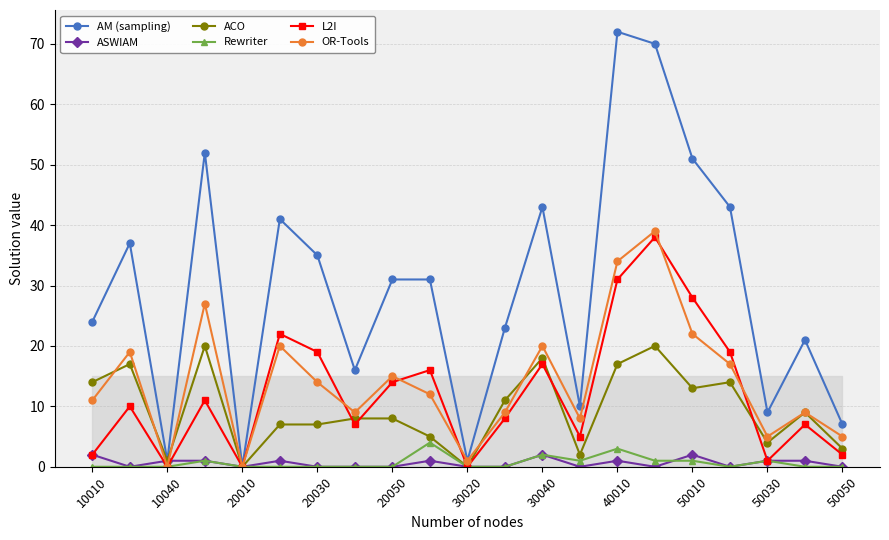

Count the number of data series in this chart.

6